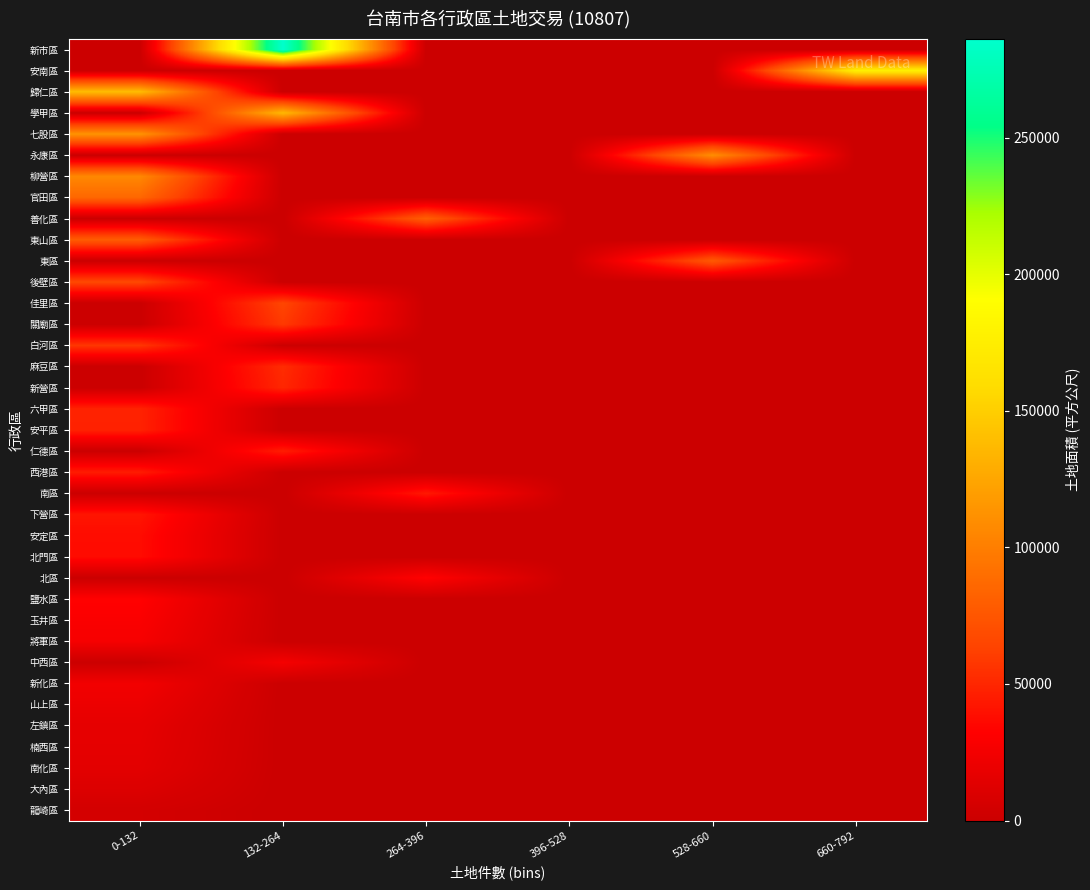

Between 132-264 and 264-396, which is larger?

132-264